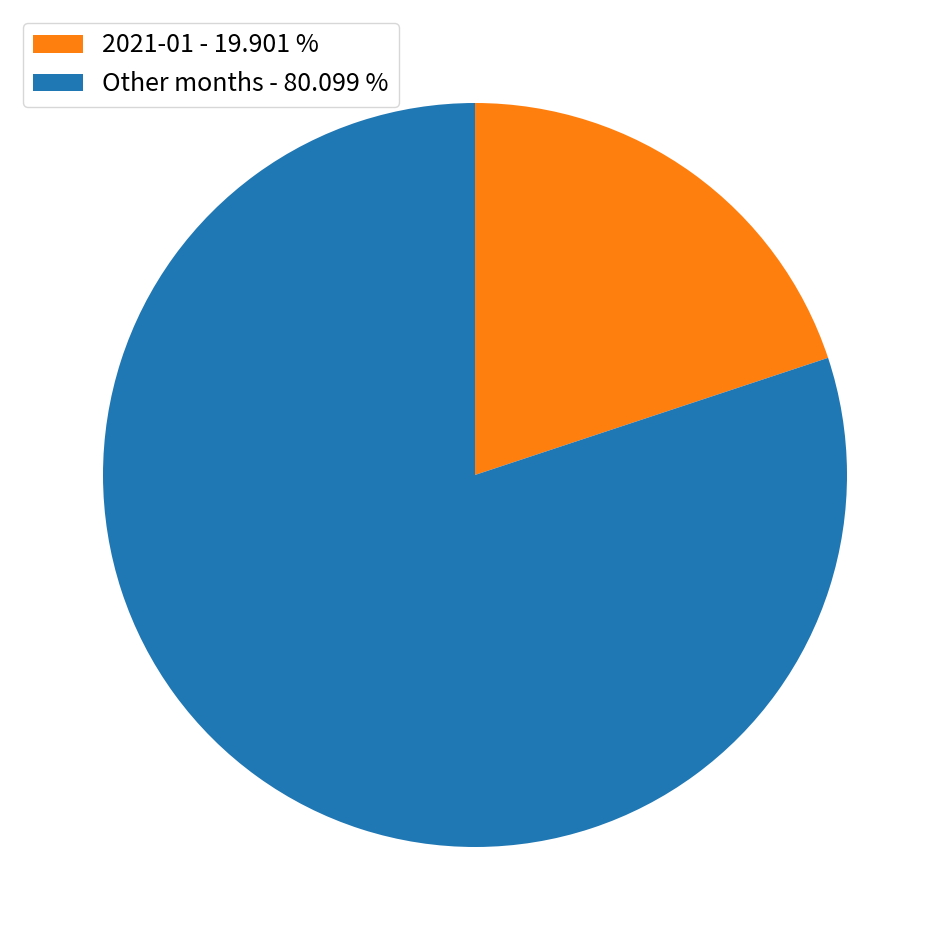

Is there any slice that represents more than half of the pie?

Yes